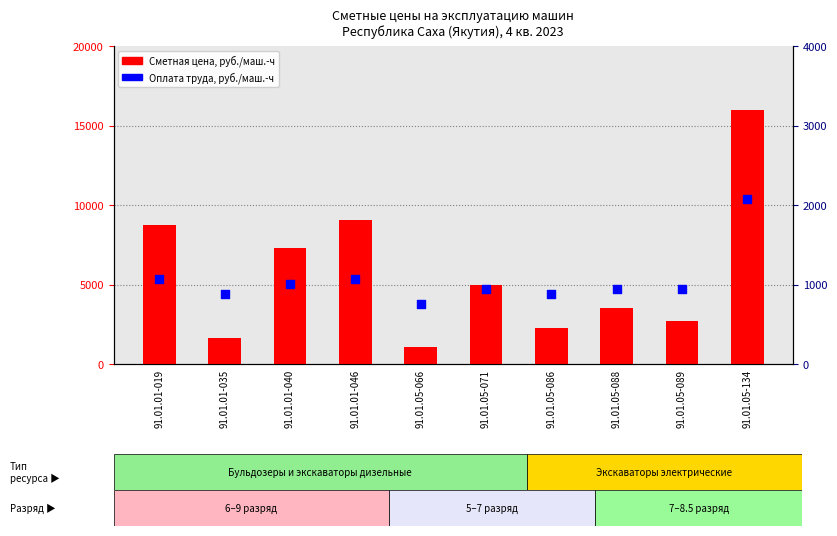

Which series reaches the maximum Y coordinate?

Сметная цена